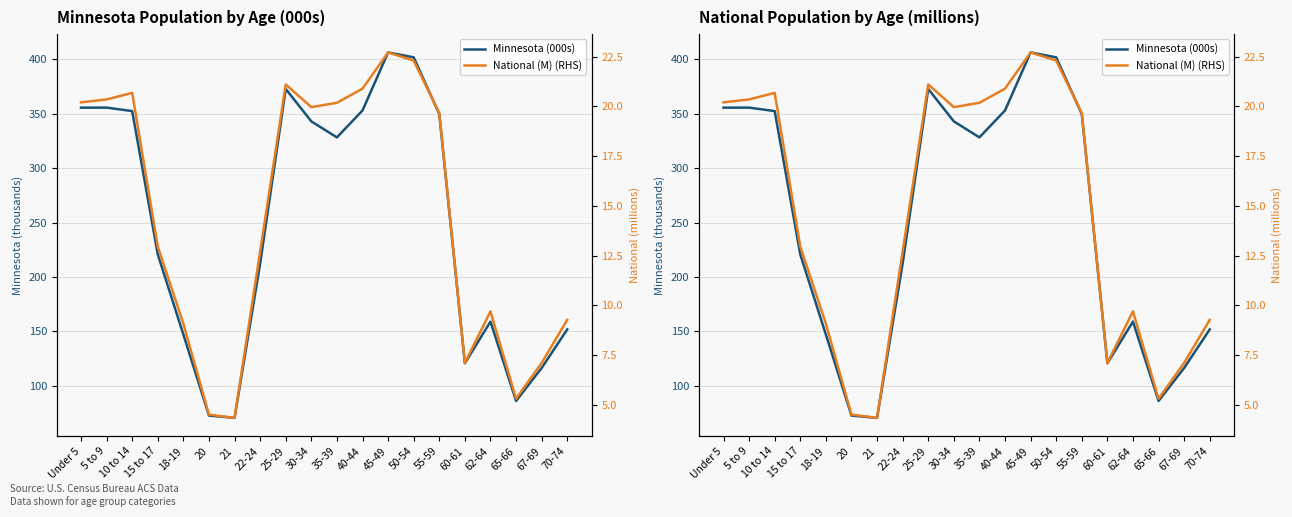

Count the number of data series in this chart.

2